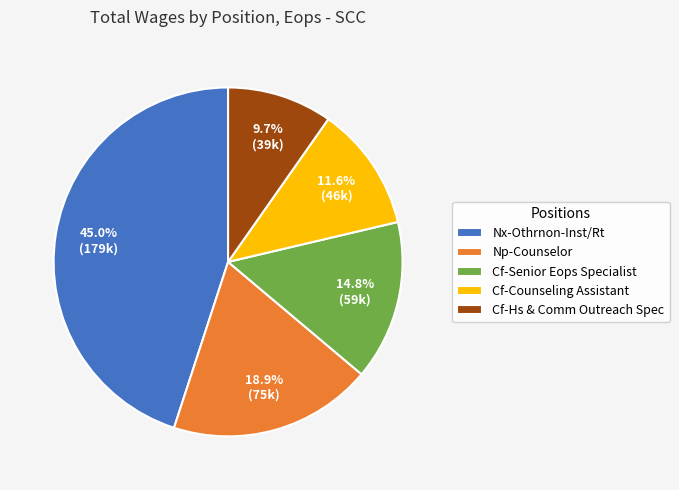

How many segments does this pie chart have?

5